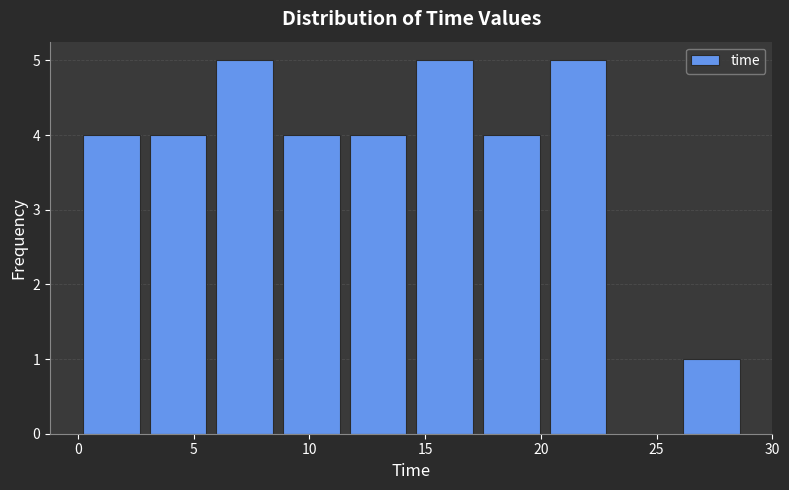

Reading left to right, list every bar in this chart as the range it spans on the x-axis followed by its height. Neither the bar edges nor the heights are printed on the chart, so give them approximately, as read against the axes.

0.0 to 3.0: 4
3.0 to 6.0: 4
6.0 to 8.5: 5
8.5 to 11.5: 4
11.5 to 14.5: 4
14.5 to 17.5: 5
17.5 to 20.0: 4
20.0 to 23.0: 5
23.0 to 26.0: 0
26.0 to 29.0: 1